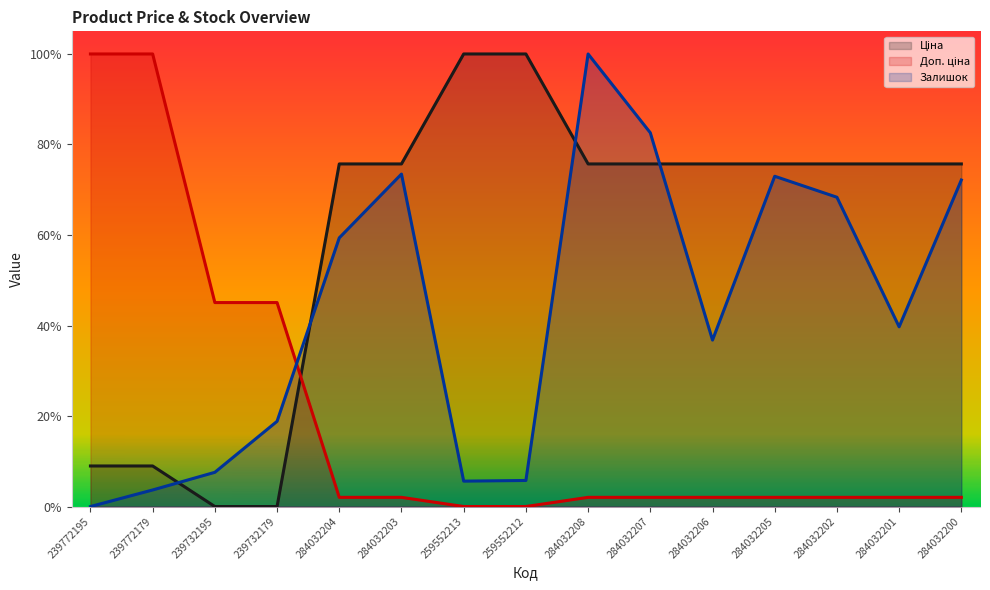

Is it true that Залишок equals 0.3 at 284032207?

False